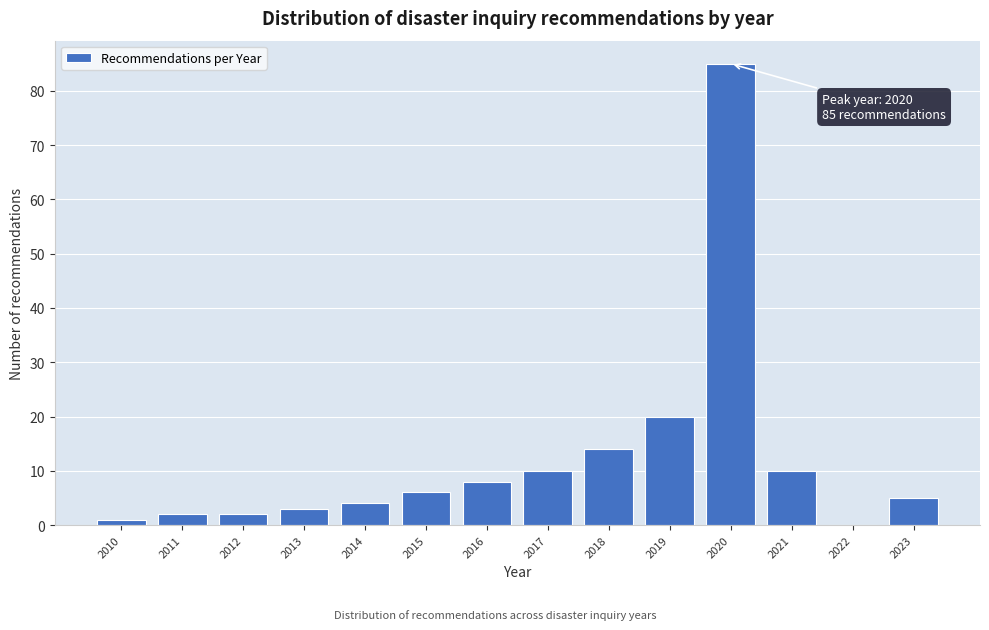

Reading left to right, transcribe all the data shown in this chart.

2010=1	2011=2	2012=2	2013=3	2014=4	2015=6	2016=8	2017=10	2018=14	2019=20	2020=85	2021=10	2022=0	2023=5